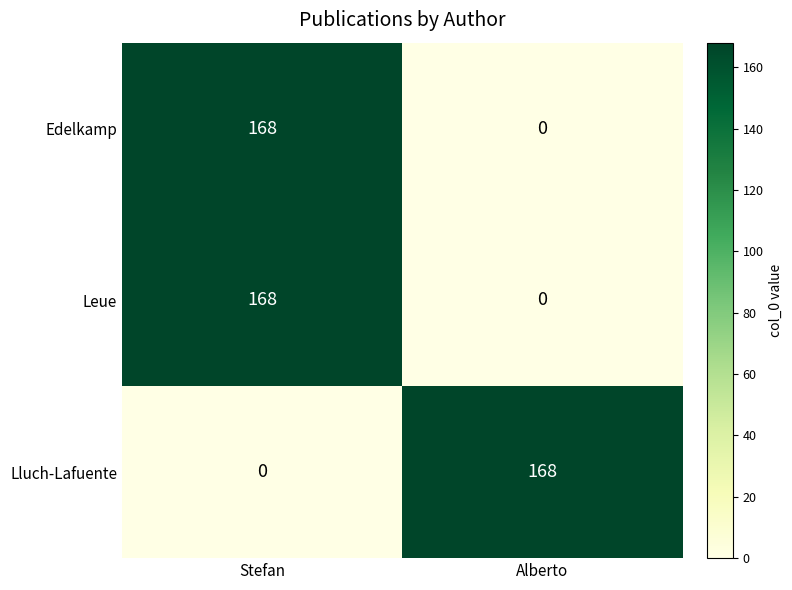

At which label is Lluch-Lafuente closest to 84?

Stefan